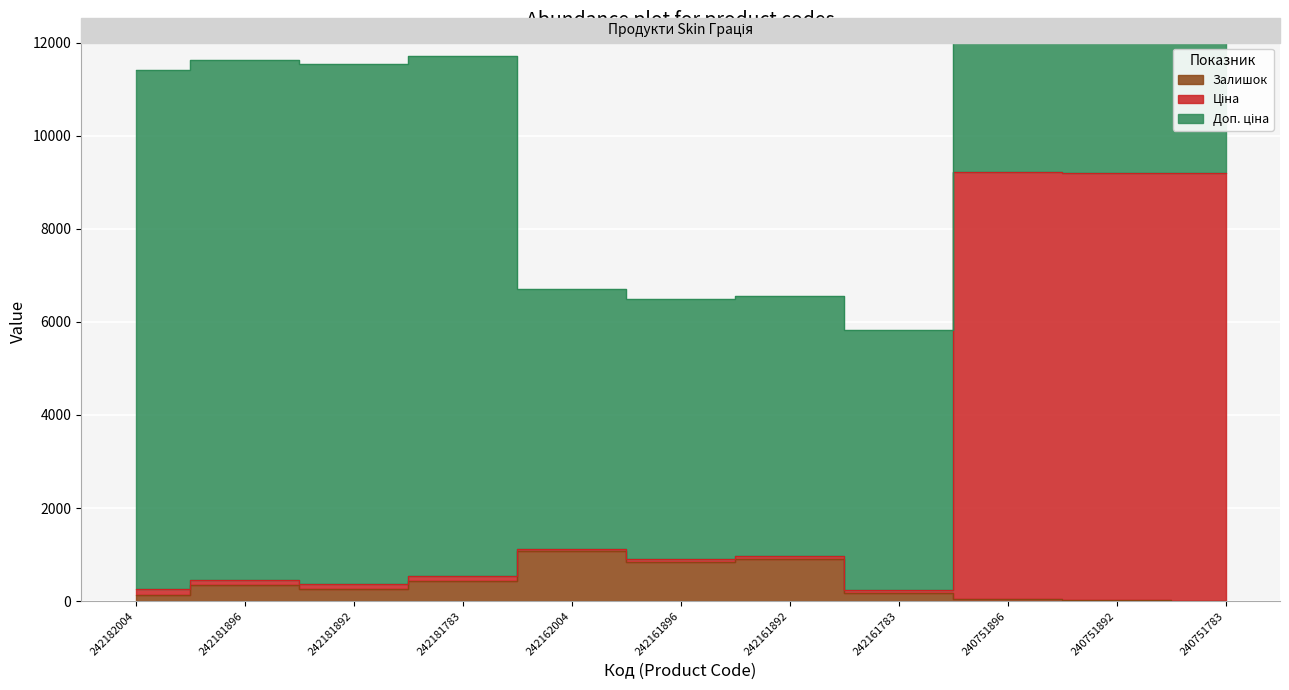

Read the Залишок value at 242181783.

436.0